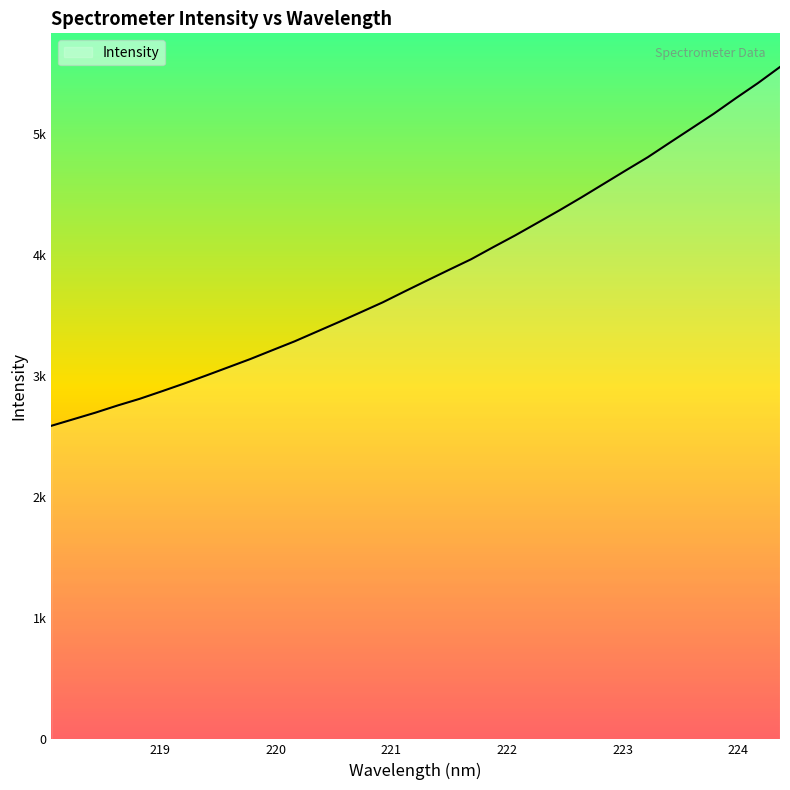

At which label does the data first exceed 3792?

221.3083